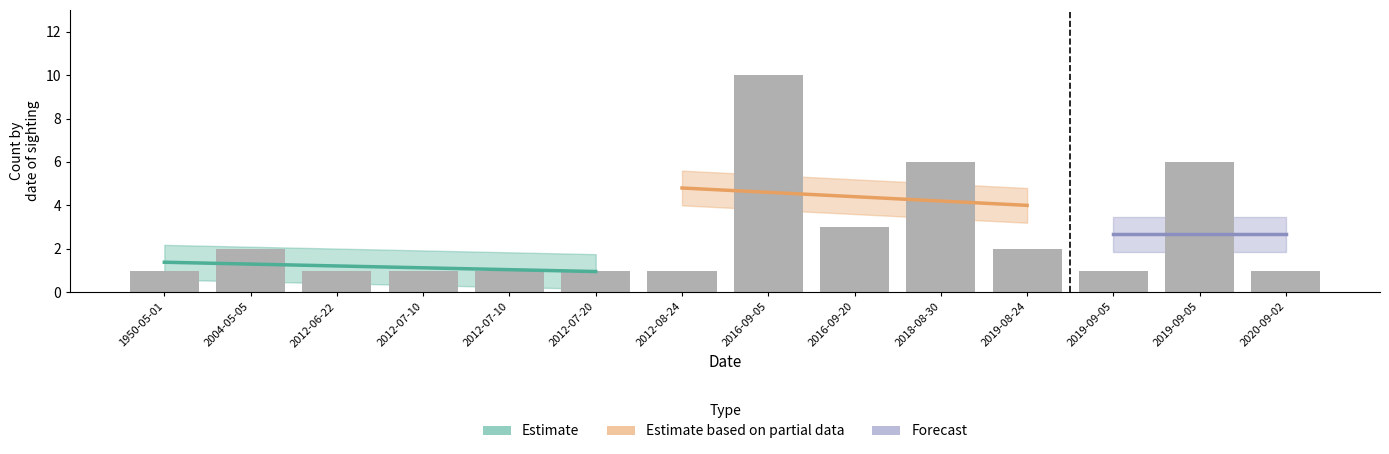

How many data points in Count_upper are above 2?

6